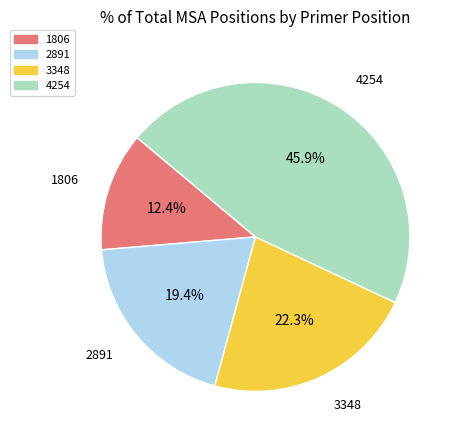

What is the largest slice in the pie chart?

4254